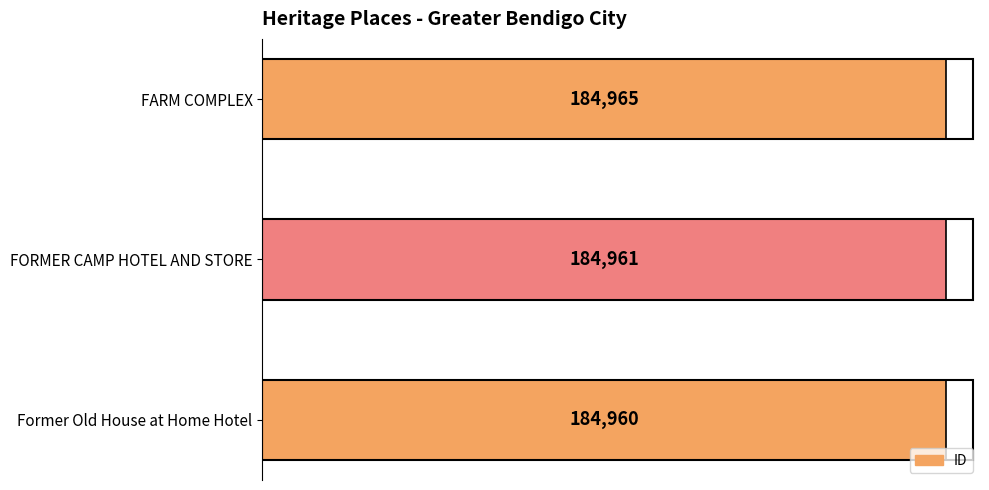

What is the difference between the maximum and minimum values?

5